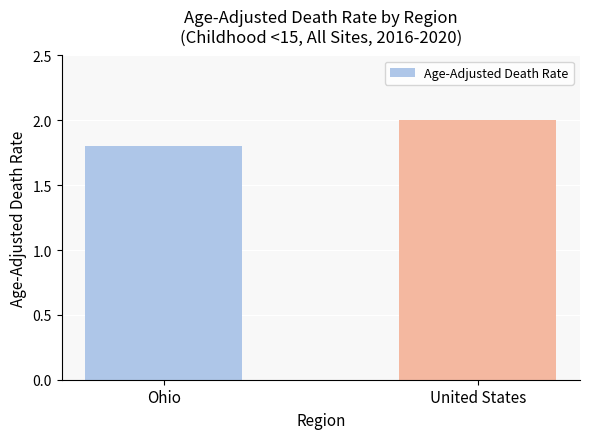

What is the difference between the values at Ohio and United States?

0.2